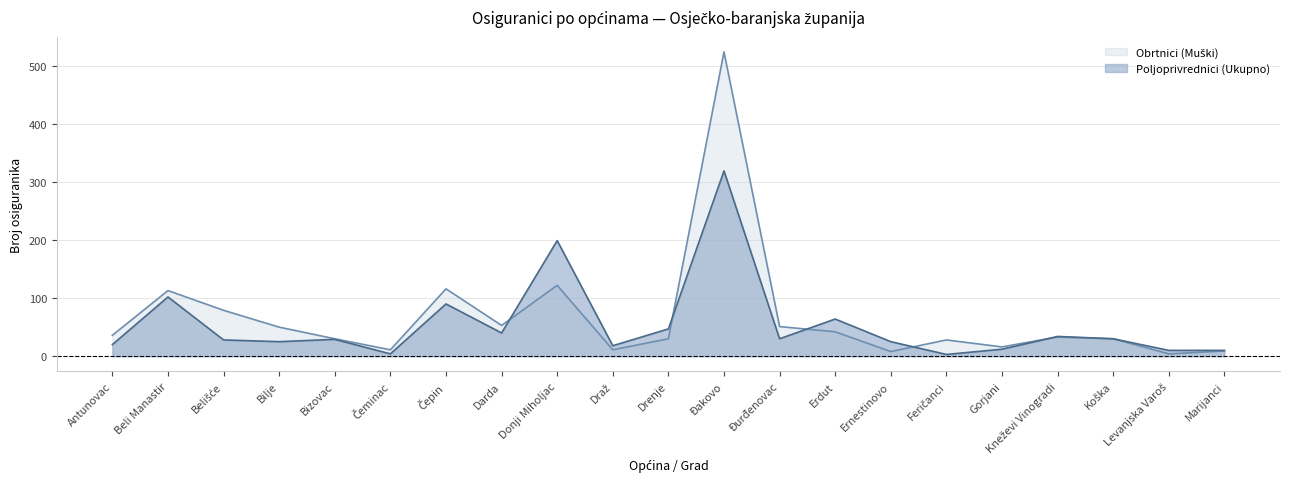

At Bilje, list the series in order from largest to smallest.

Obrtnici (Muški), Poljoprivrednici (Ukupno)